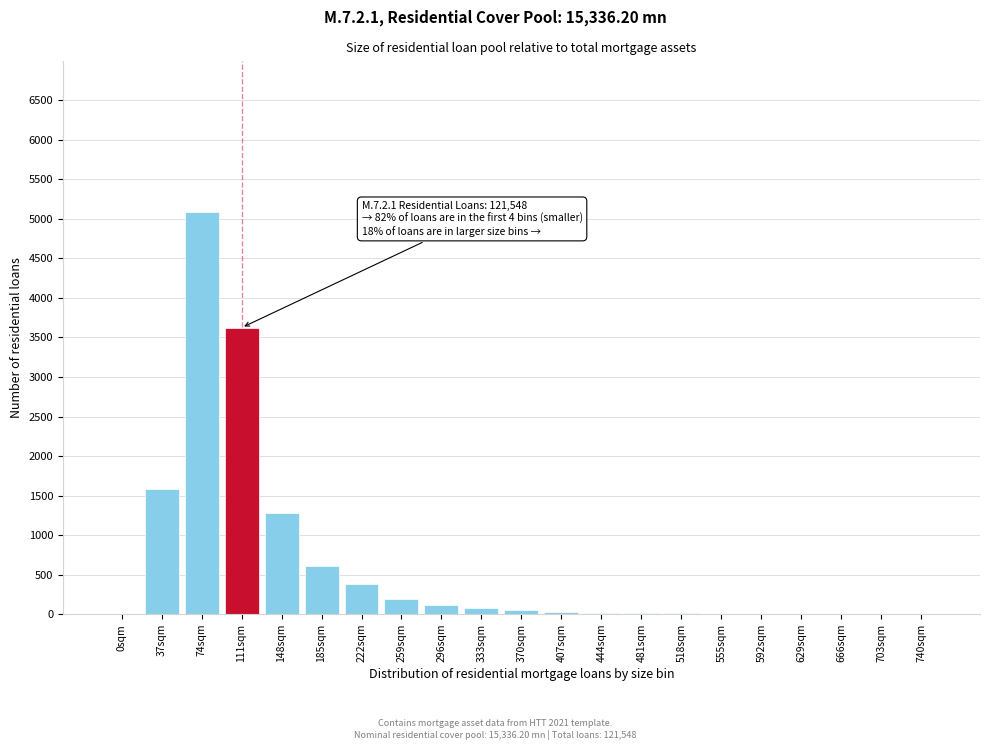

True or false: the data shows 15 at 481sqm.

True